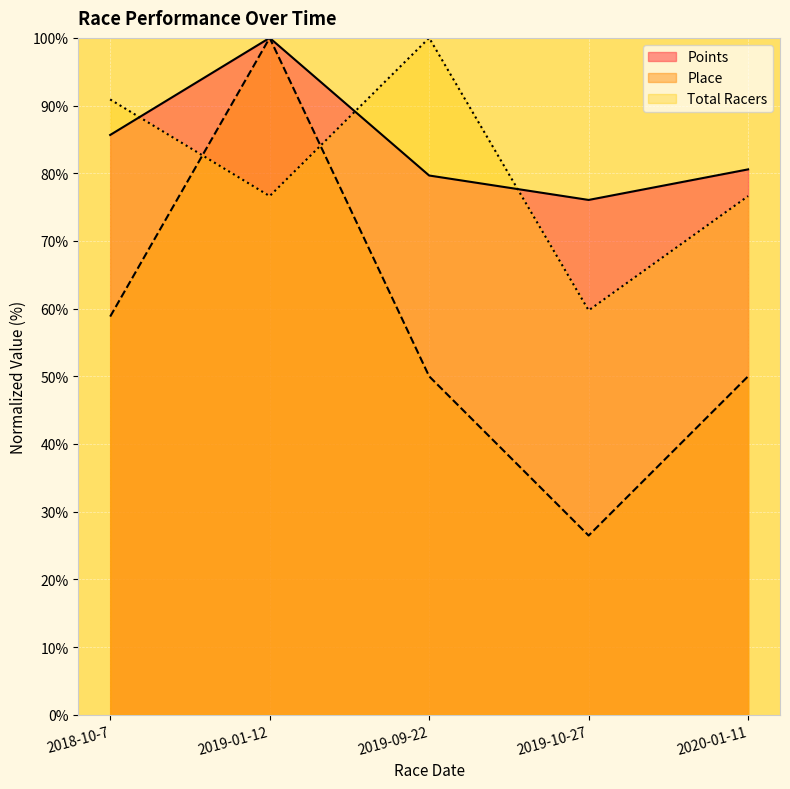

What is the value of the Points point at the 3rd from the left?

79.7